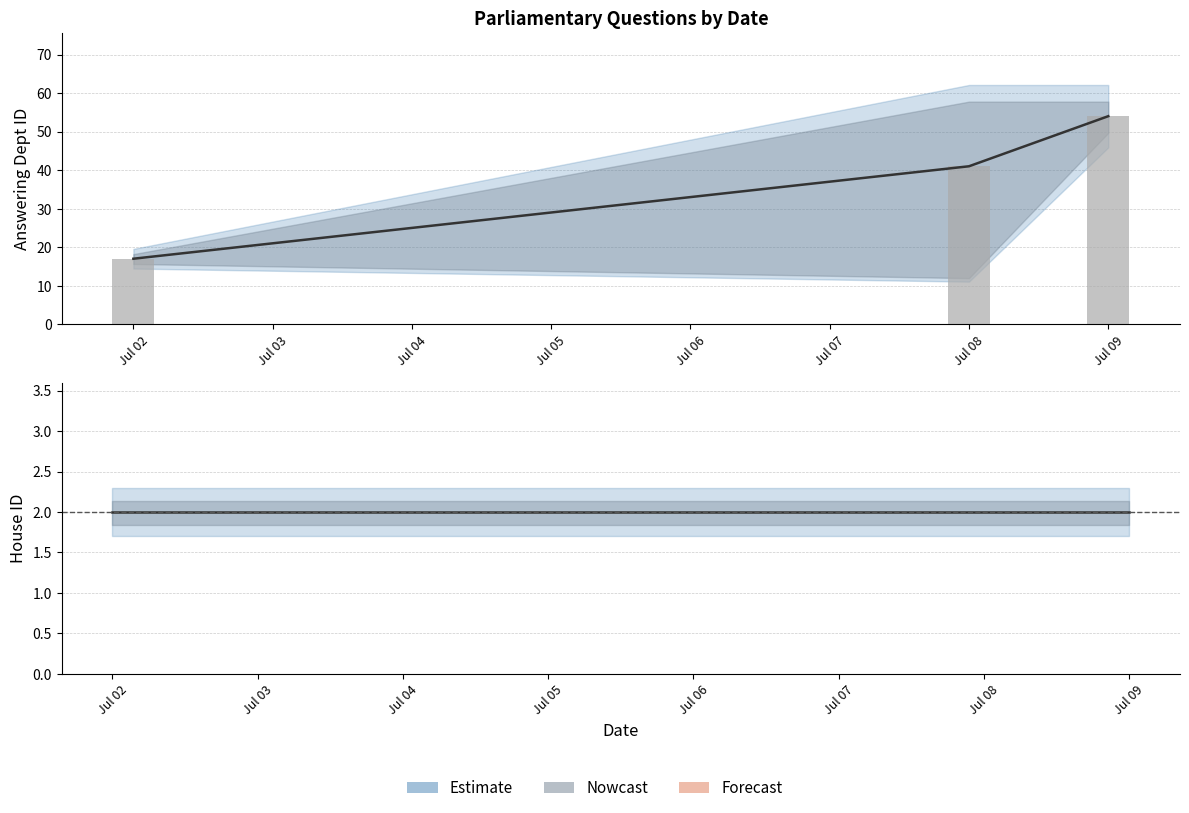

How many bars are there in each group?

2